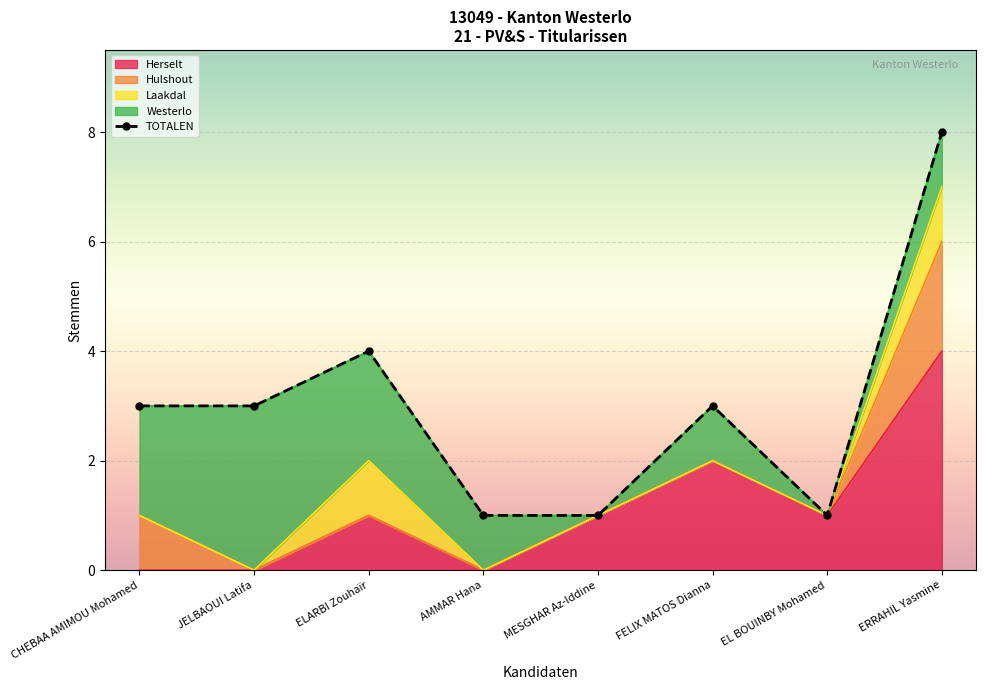

At which category does the chart reach its peak across all series?

ERRAHIL Yasmine